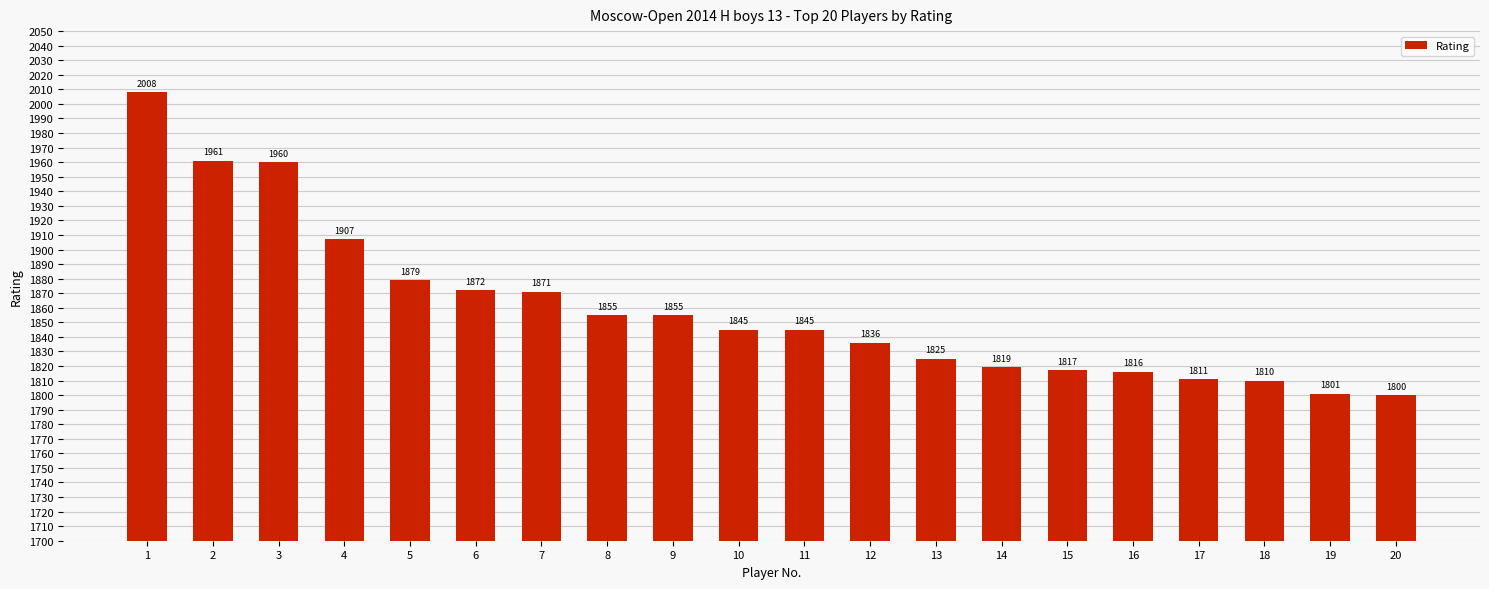

What is the value of the 7th bar from the left?

1871